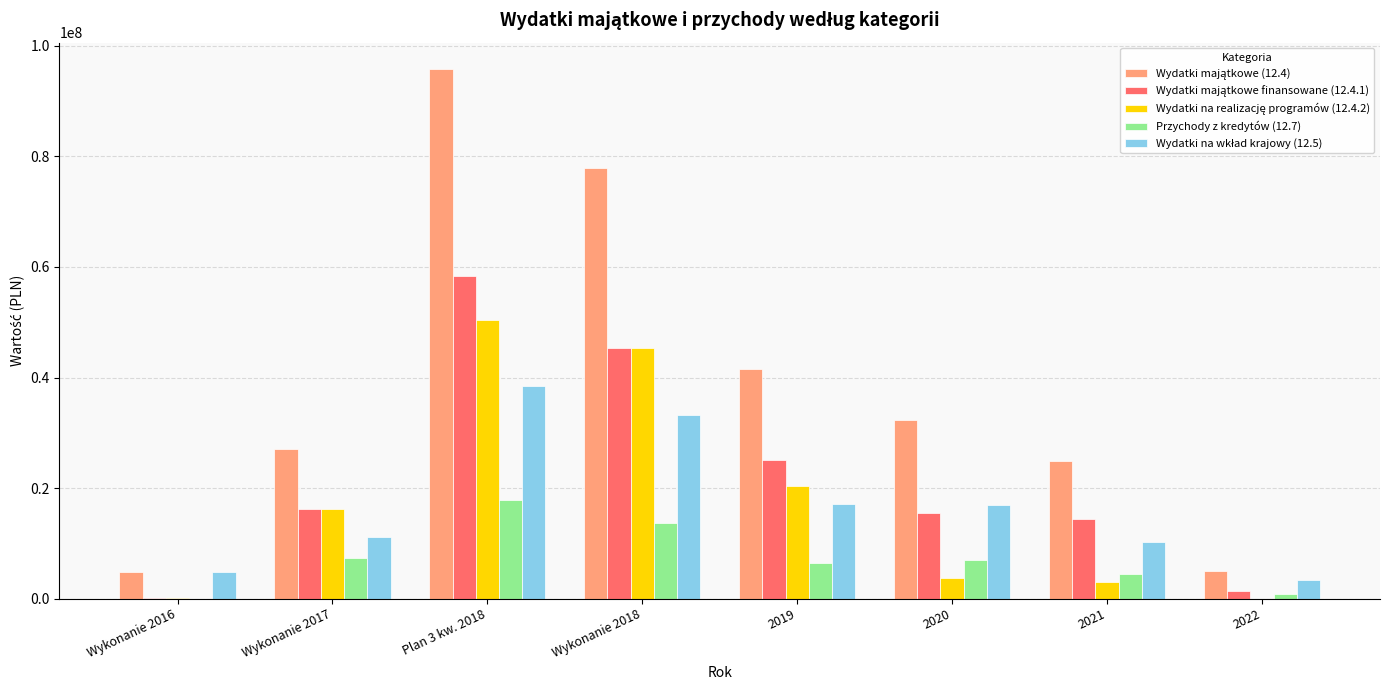

What is the sum of all Przychody z kredytów (12.7) values?

57647347.1